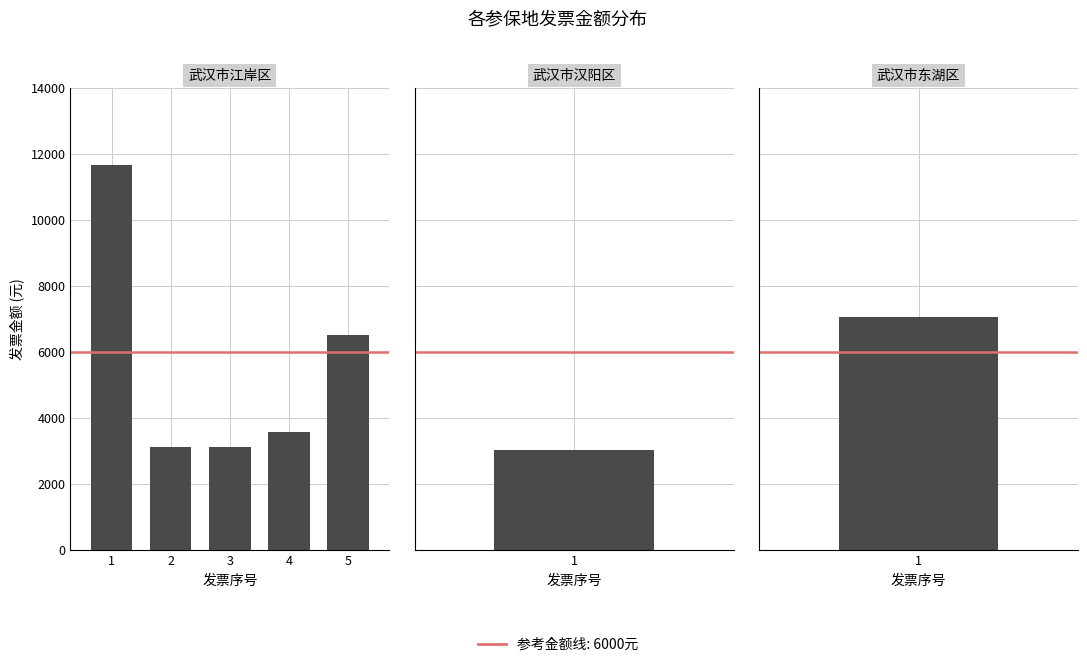

What is the value of the 2nd bar from the left?

3019.0